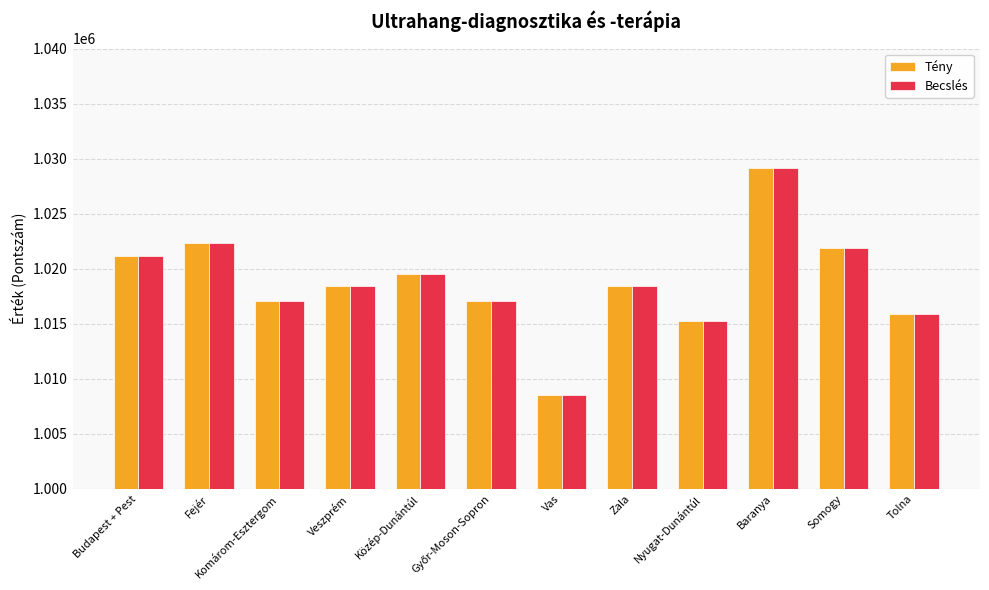

How many series are shown in this chart?

2